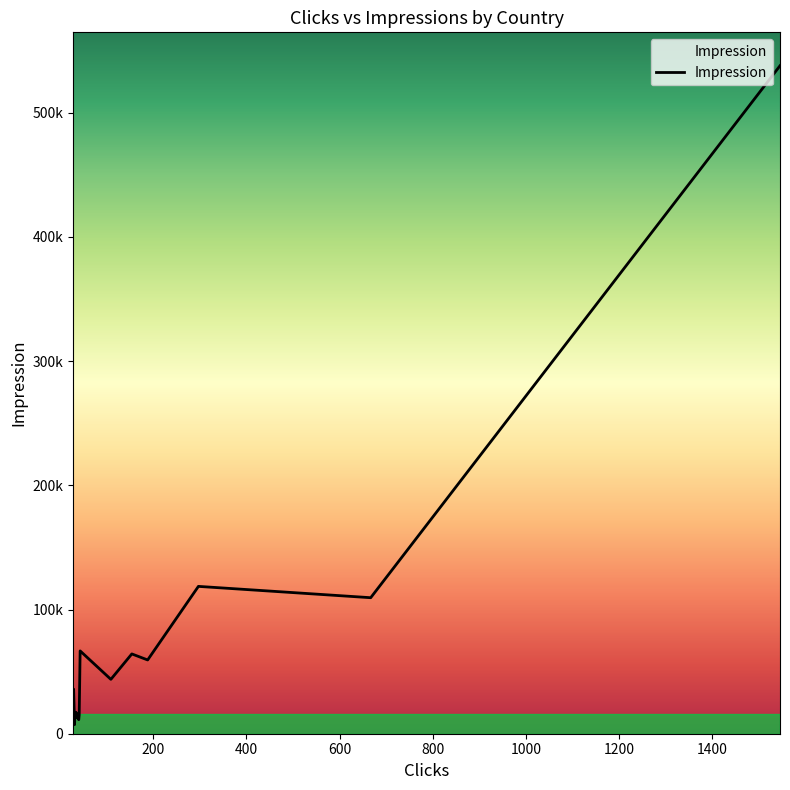

What is the average value?

75242